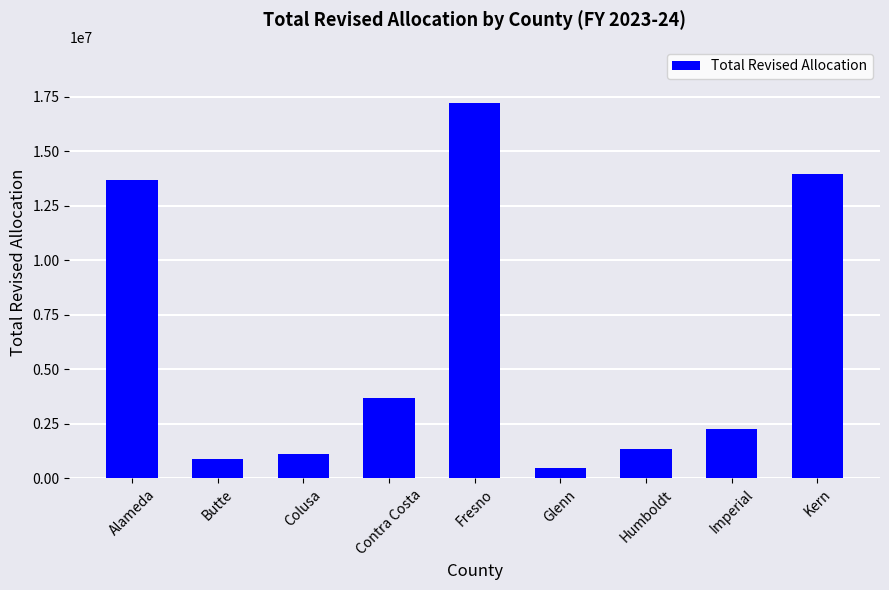

What is the ratio of the value at Kern to the value at Imperial?

6.1